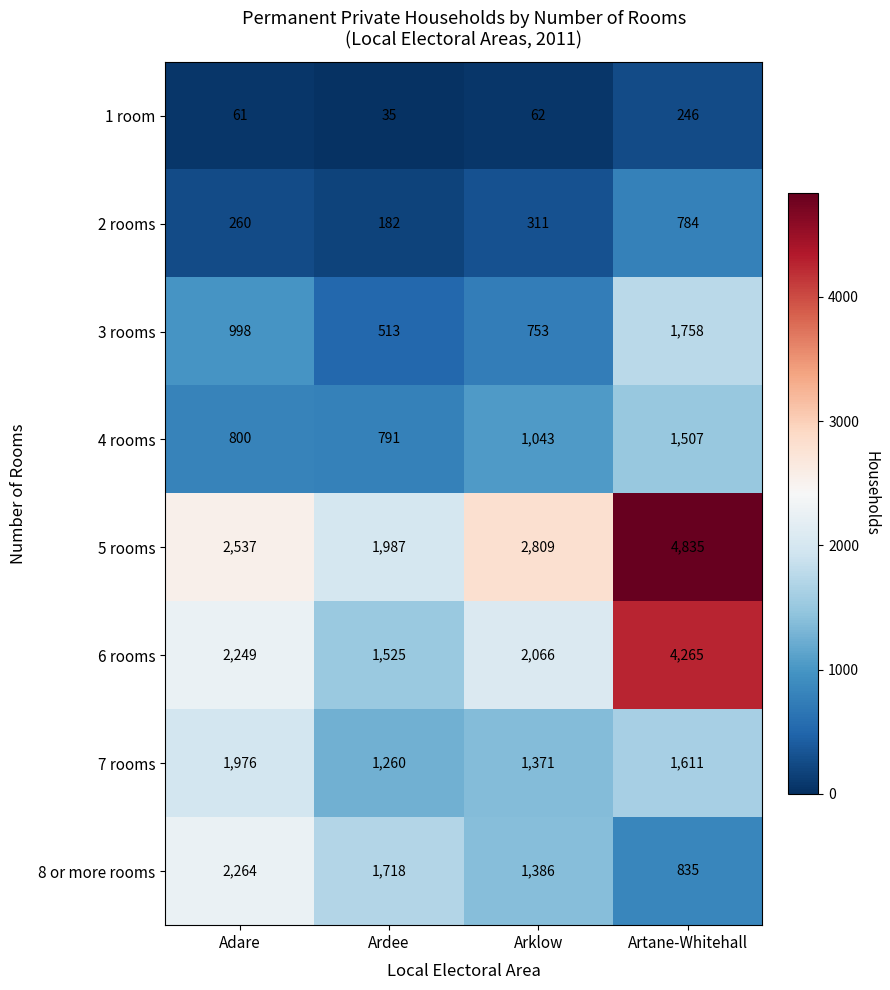

Which category has the lowest value in the 7 rooms series?

Ardee